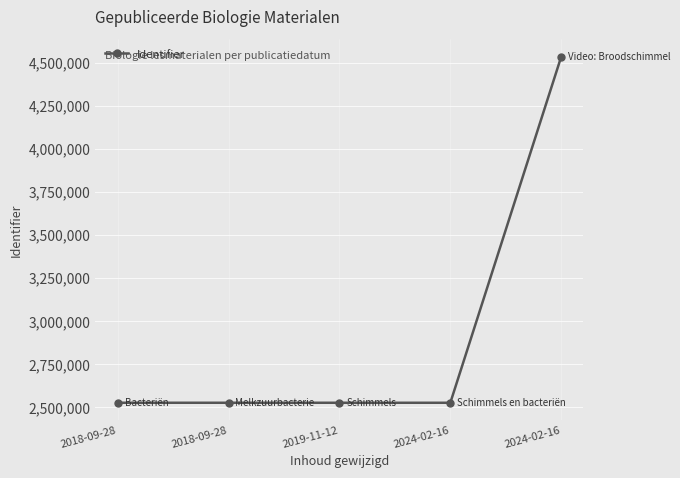

Does the chart display data point markers on the line(s)?

Yes